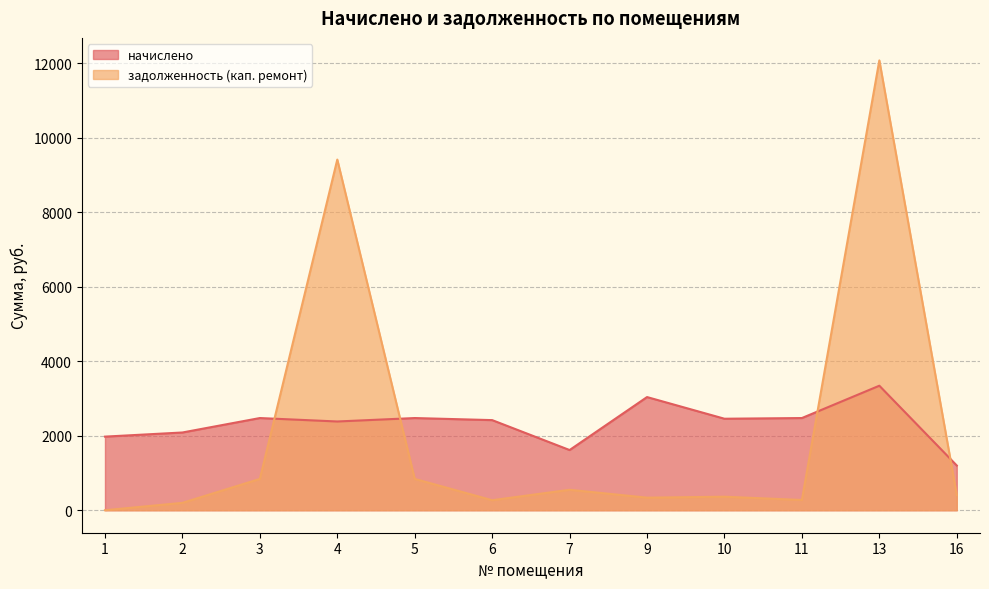

What is the total value across all series at 11?

2749.7